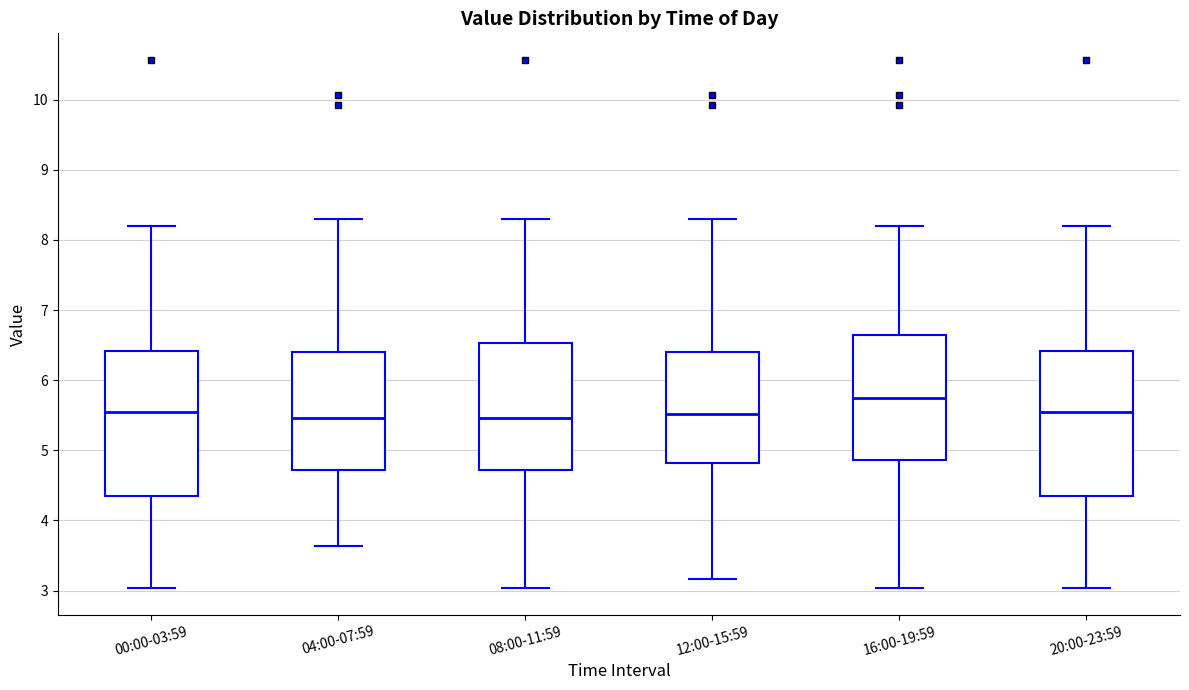

Where does the upper whisker of the box for 12:00-15:59 end on the y-axis? The values are not printed on the chart, so give them approximately, as read against the axis.

8.3